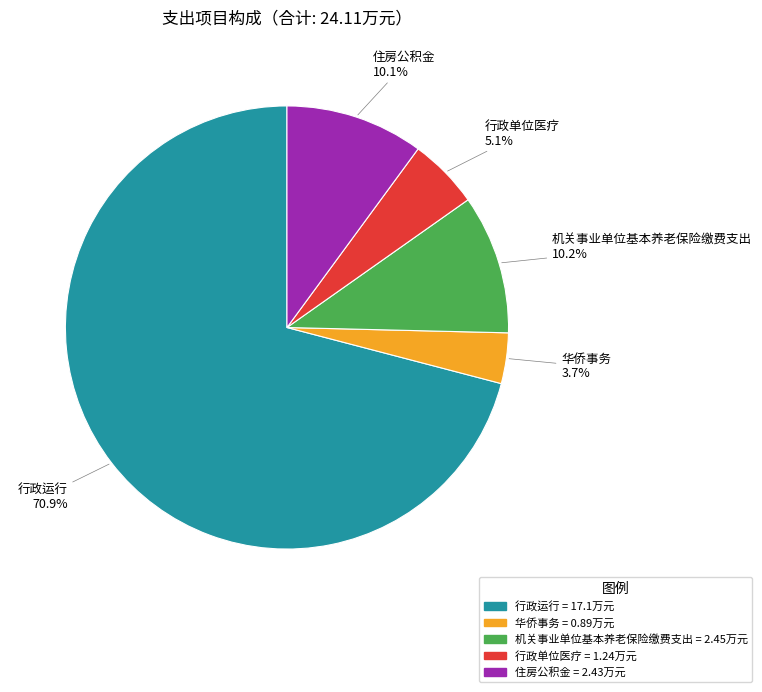

To the nearest percent, what is the combined percentage of 住房公积金 and 华侨事务?

14%